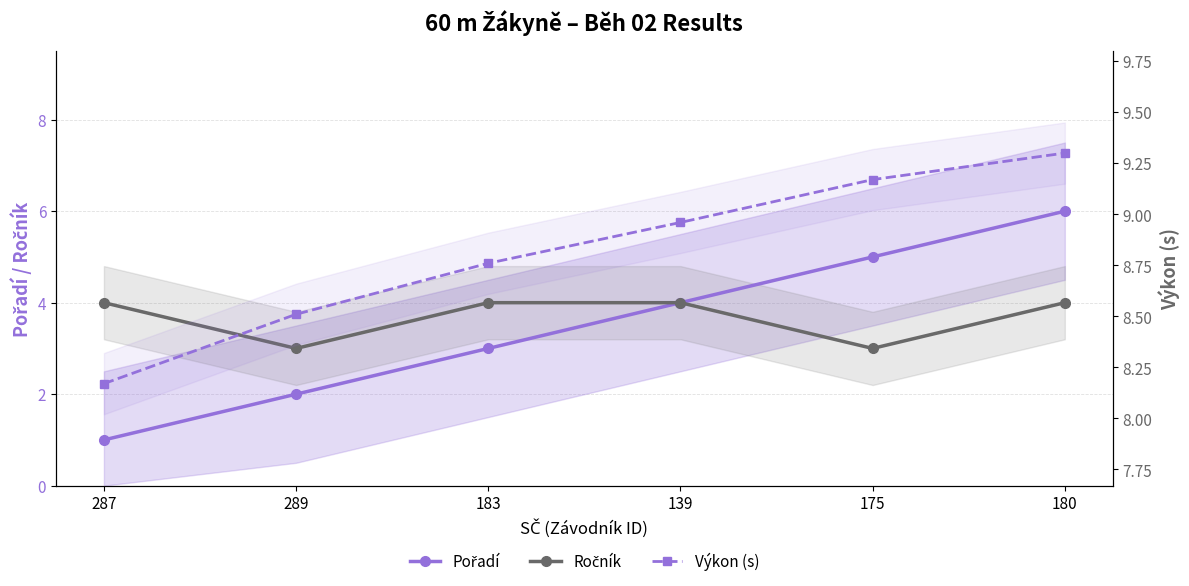

What is the label of the 1st point from the left?

287